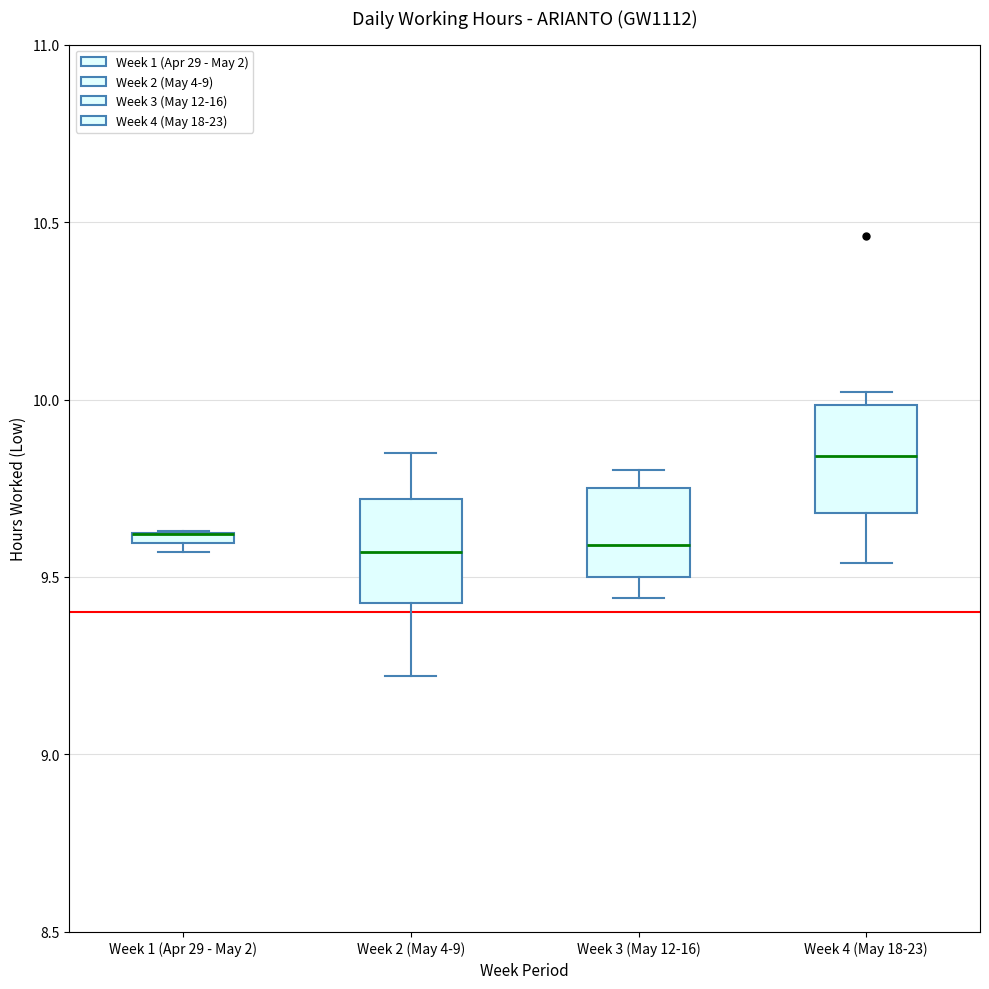

Where is the upper edge of the box for Week 1 (Apr 29 - May 2) on the y-axis? The values are not printed on the chart, so give them approximately, as read against the axis.

9.65